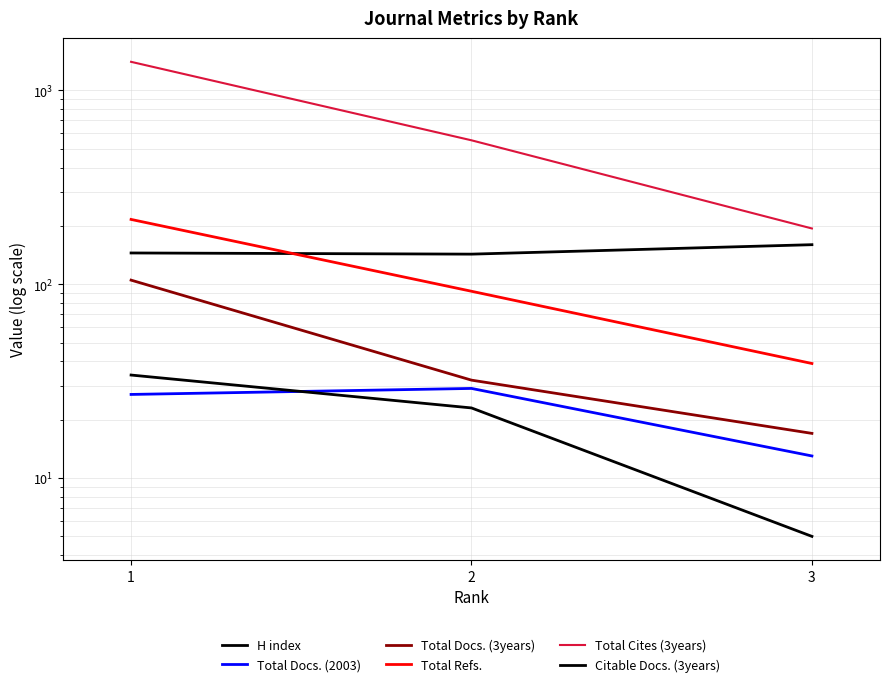

What is the difference between the maximum and minimum values in the Total Refs. series?

177